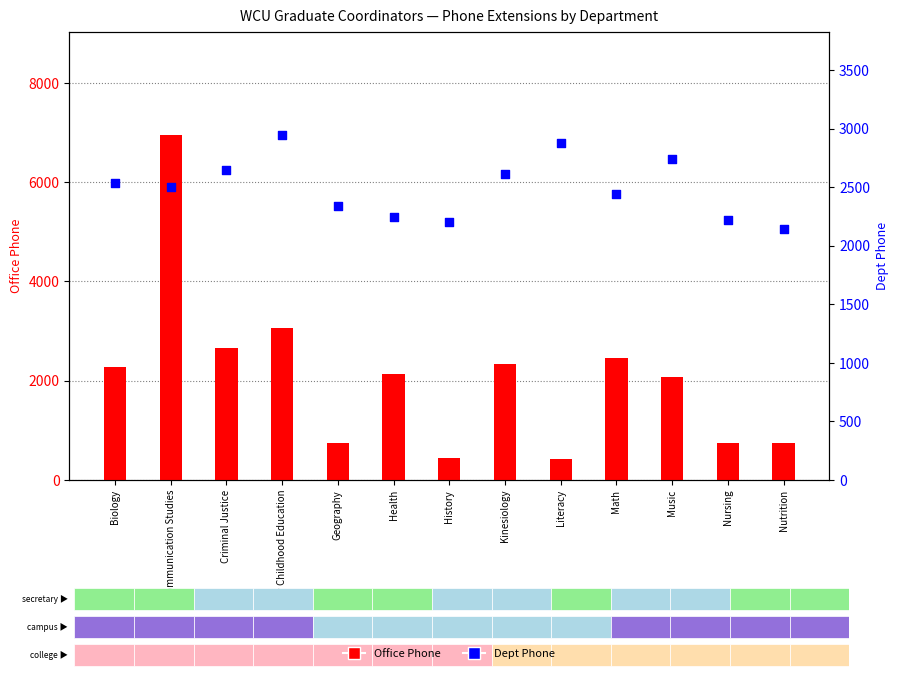

Which series reaches the minimum Y coordinate?

Office Phone